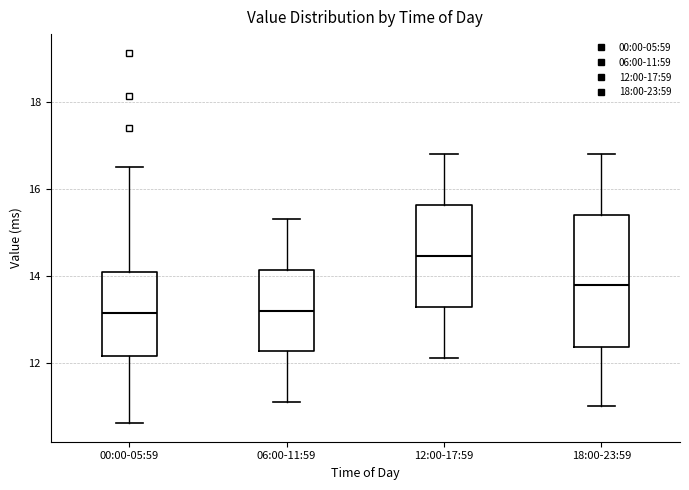

Where does the upper whisker of the box for 18:00-23:59 end on the y-axis? The values are not printed on the chart, so give them approximately, as read against the axis.

16.8